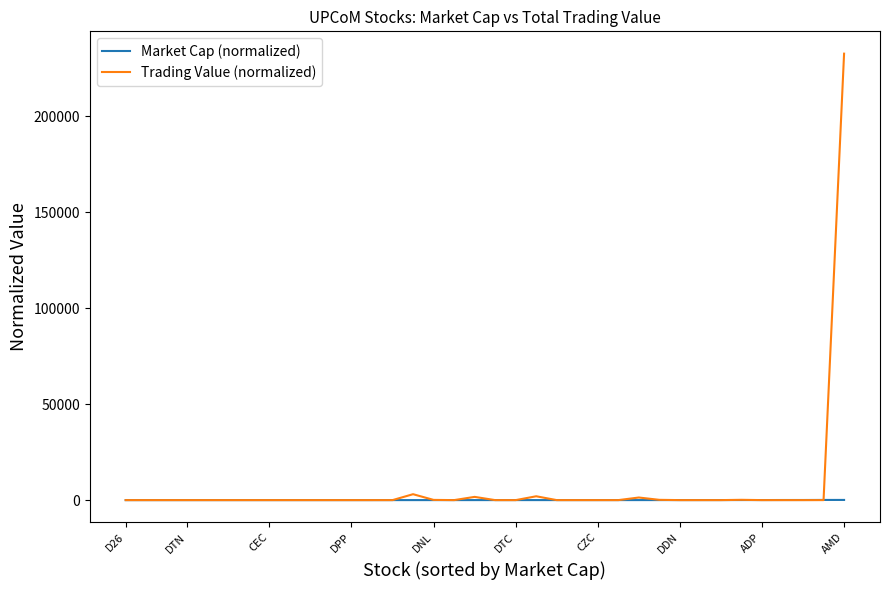

What is the greatest value displayed?

232623.0